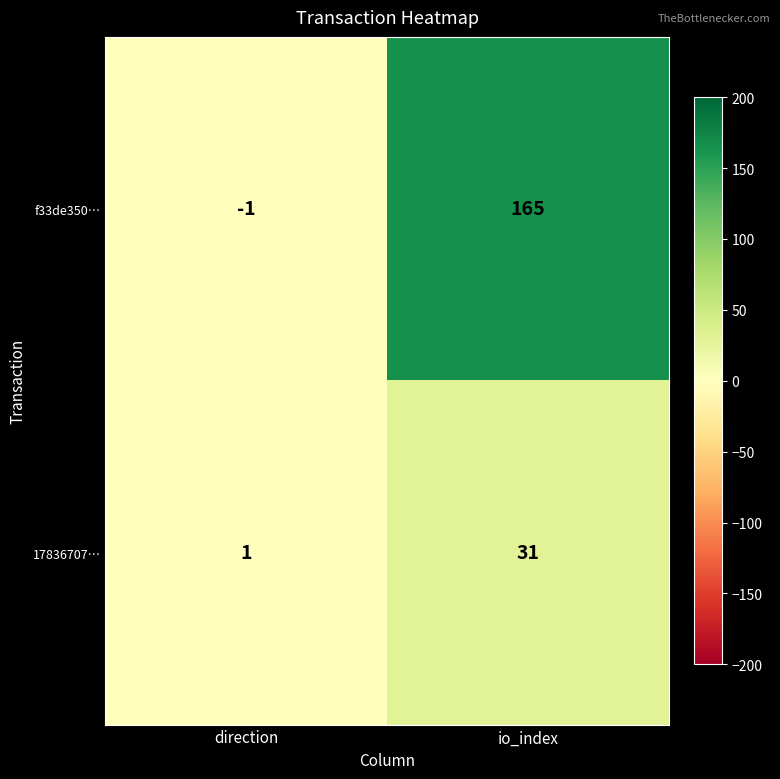

True or false: 17836707… has a value of 31 at io_index.

True